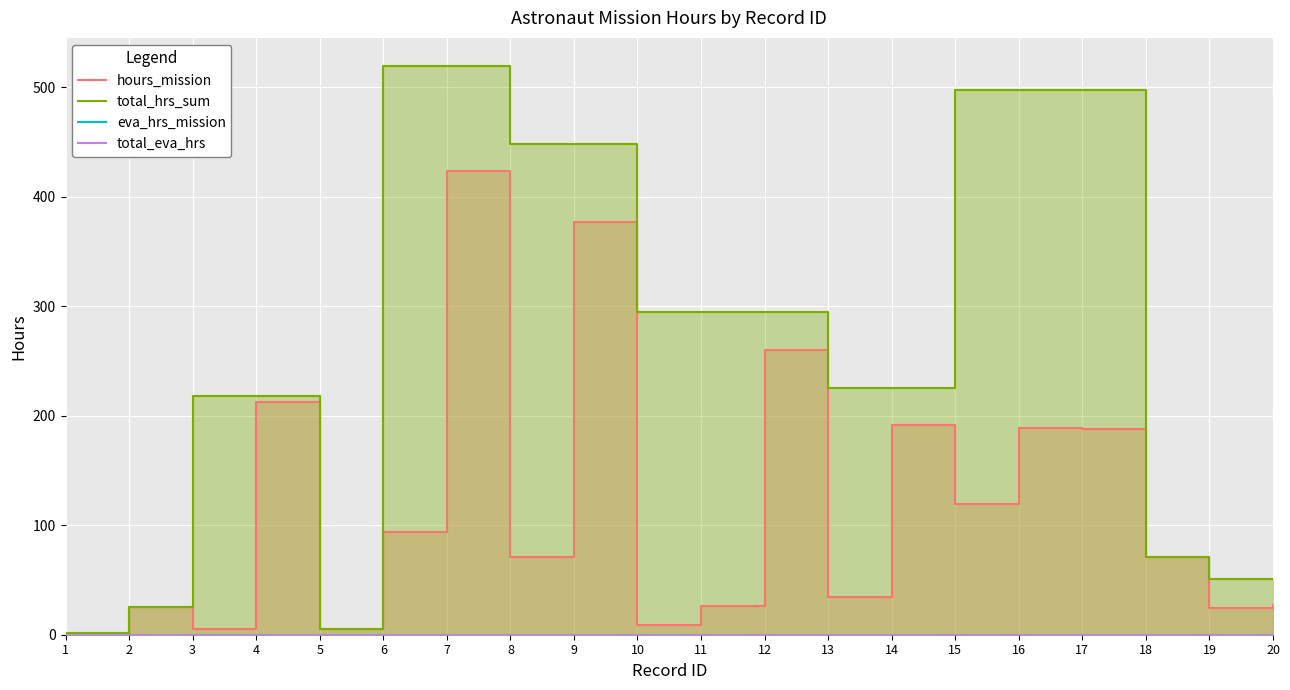

True or false: total_eva_hrs and eva_hrs_mission cross at least once.

False